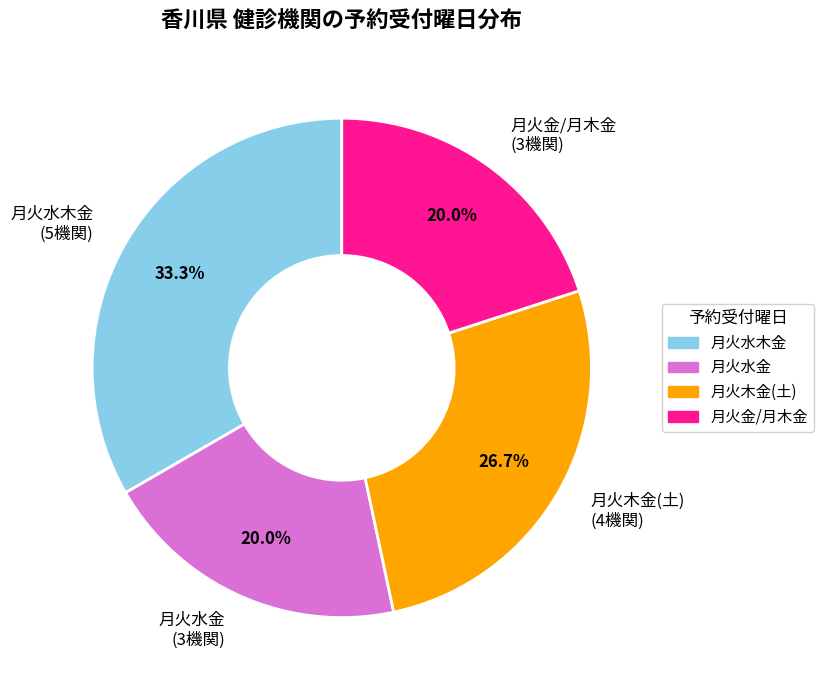

Which slice is the largest?

月火水木金 (5機関)